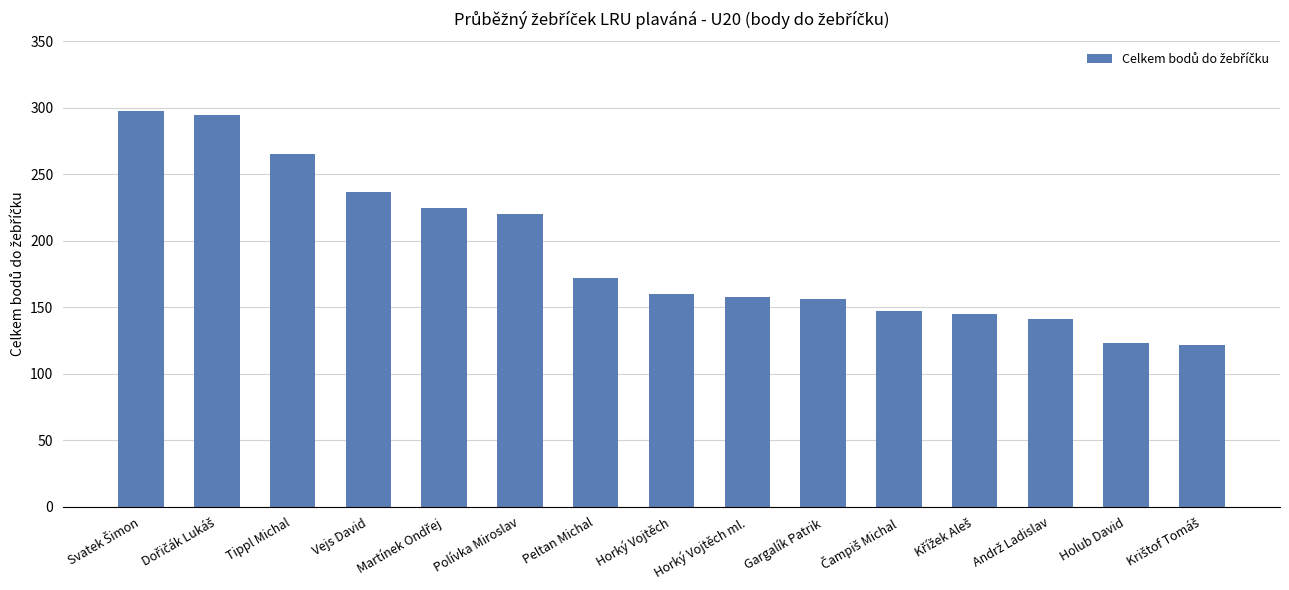

True or false: the data shows 160 at Horký Vojtěch.

True